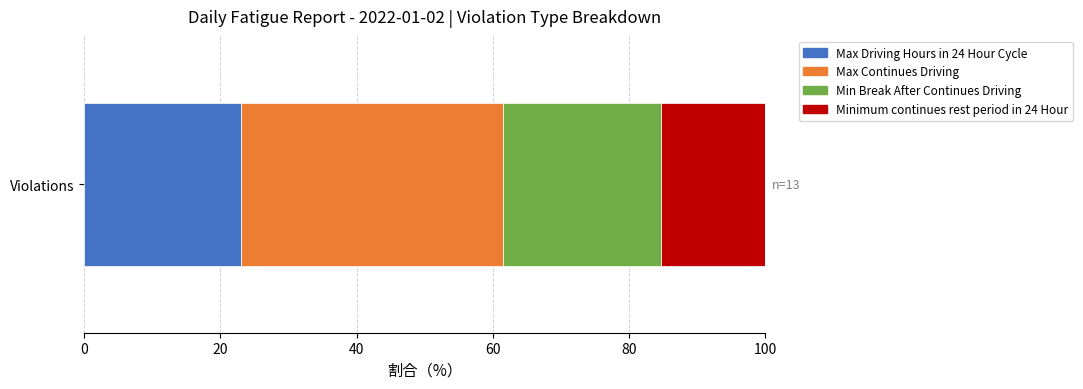

What is the highest value of the Max Driving Hours in 24 Hour Cycle series?

23.1